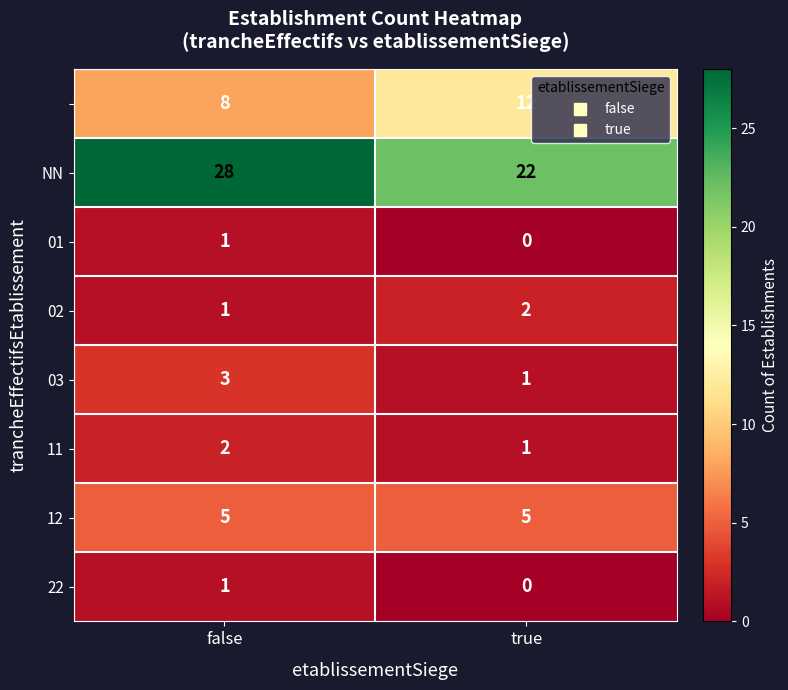

At which category is the sum across all series the highest?

false